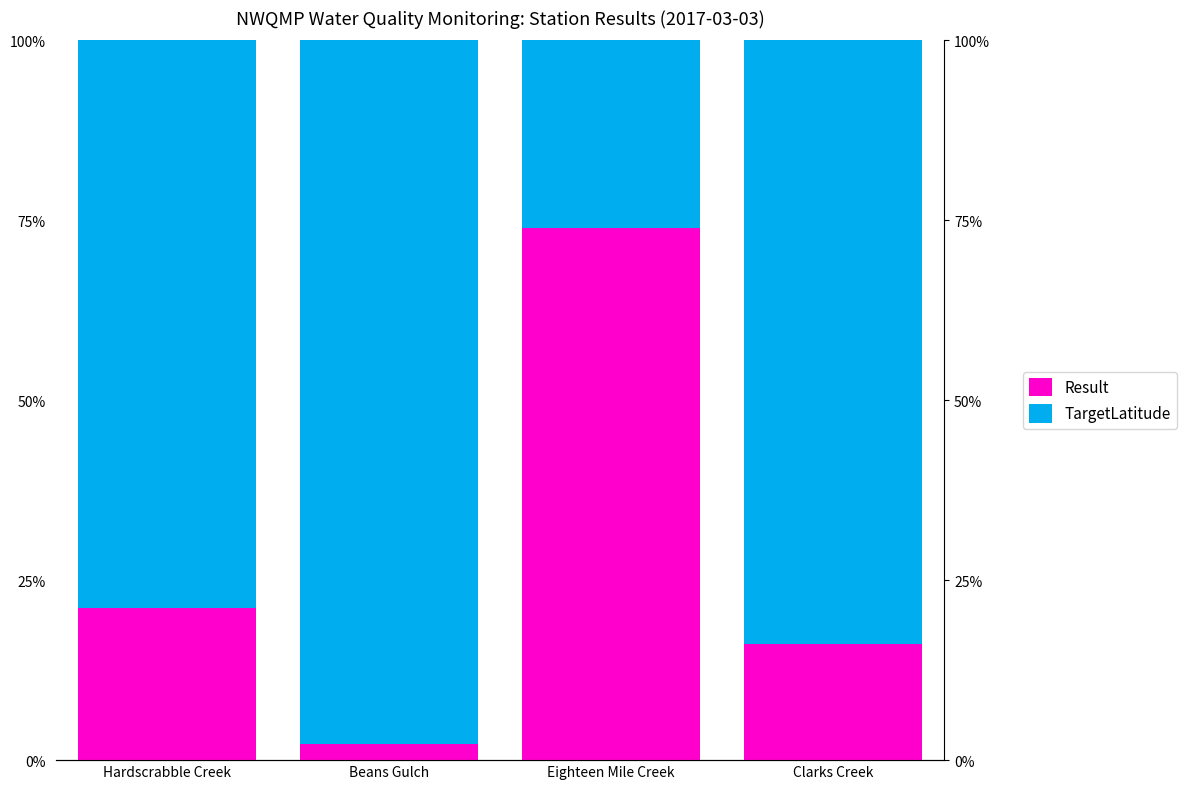

Reading right to left, transcribe all the data shown in this chart.

Result: 0.2	0.7	0.0	0.2
TargetLatitude: 0.8	0.3	1.0	0.8